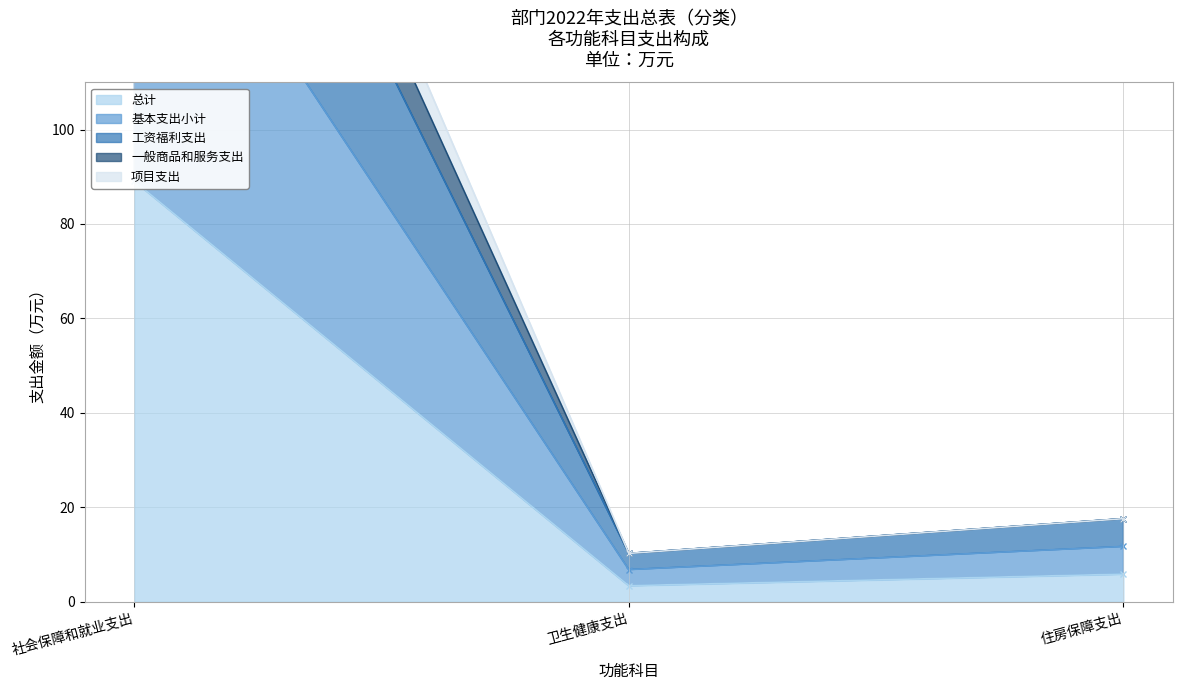

Is the value of 项目支出 at 卫生健康支出 greater than the value of 总计 at 卫生健康支出?

Yes